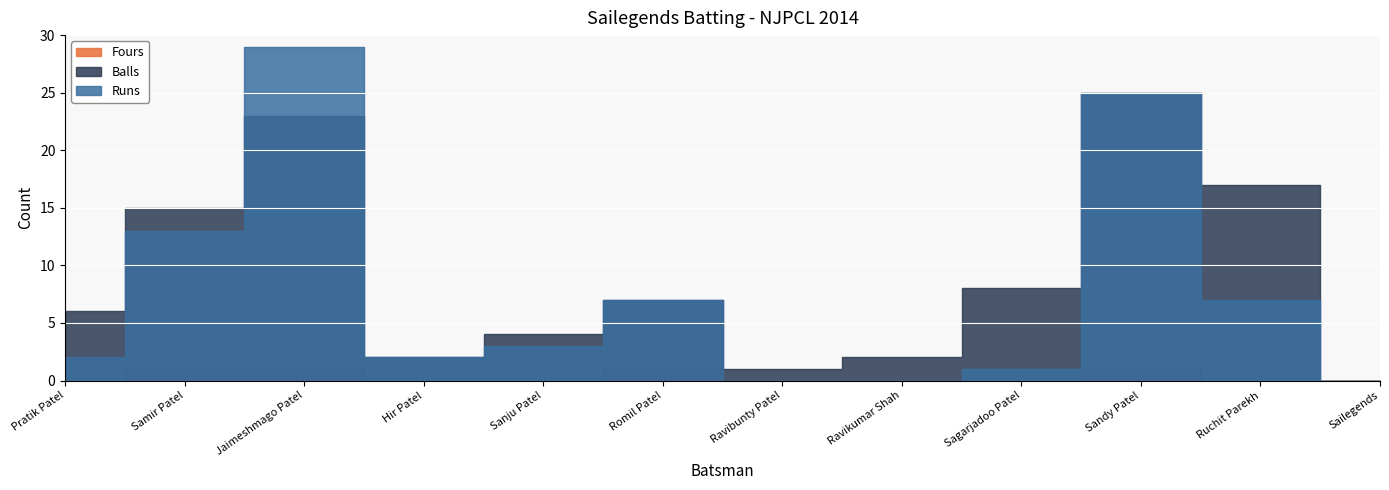

What is the difference between the Runs values at Jaimeshmago Patel and Hir Patel?

27